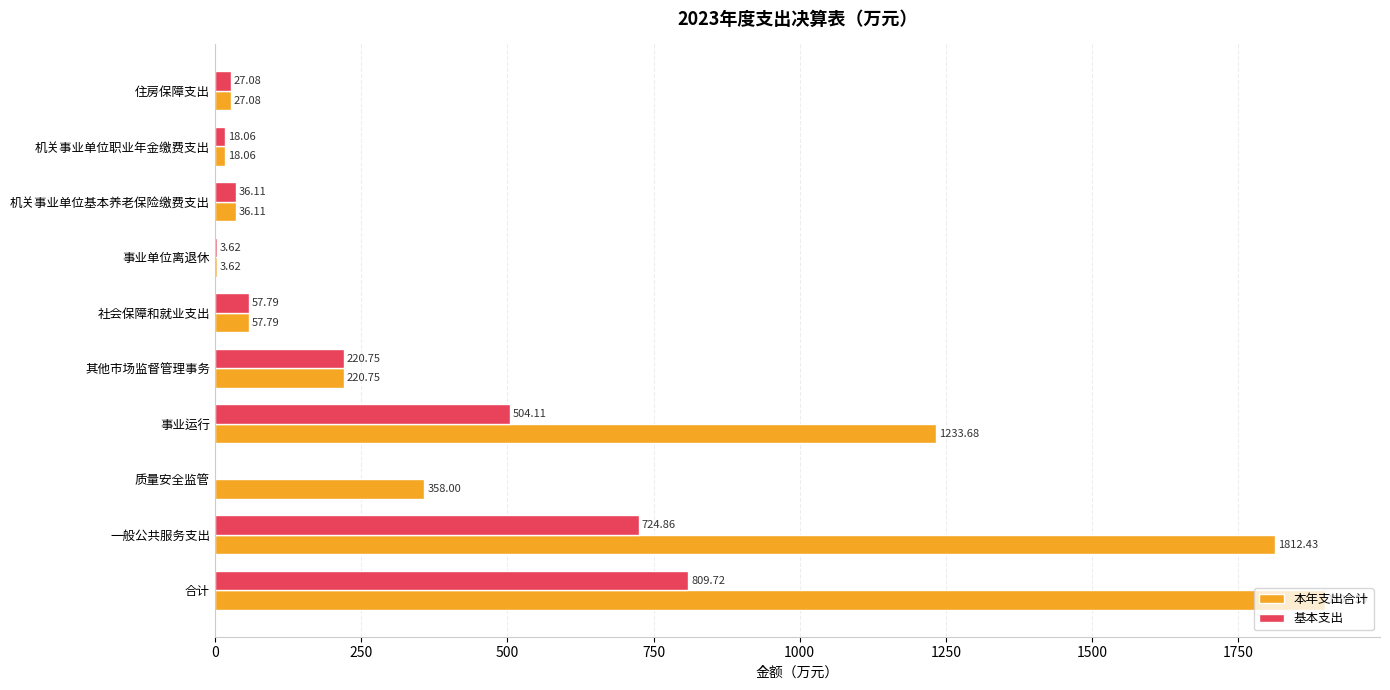

What is the sum of the 基本支出 values at 事业运行 and 质量安全监管?

504.1